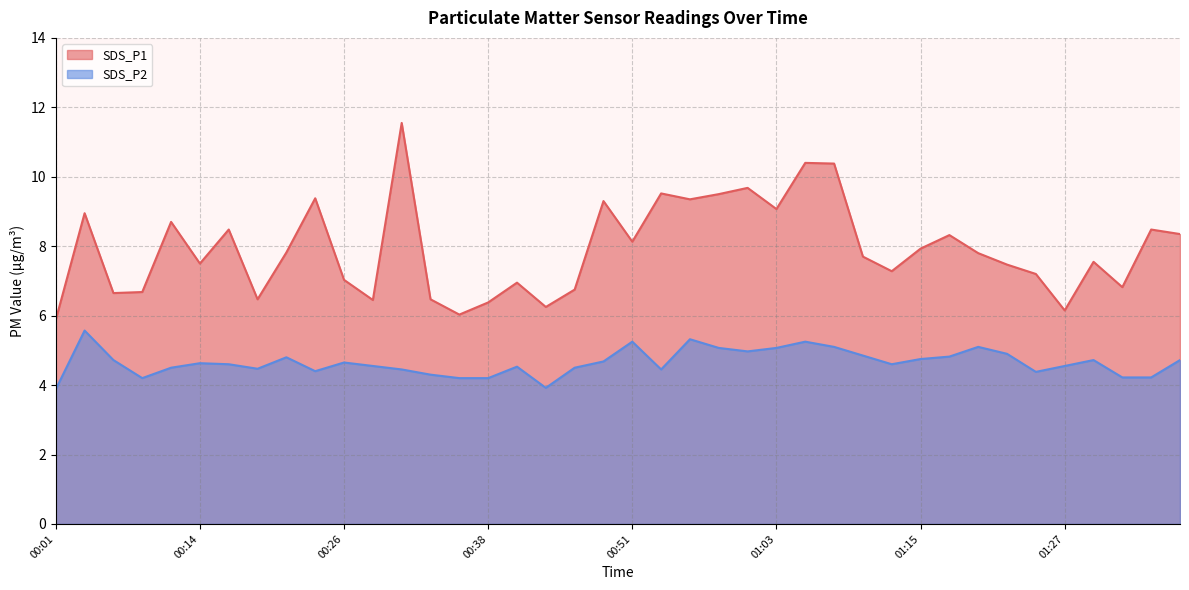

Does the chart display data point markers on the line(s)?

No